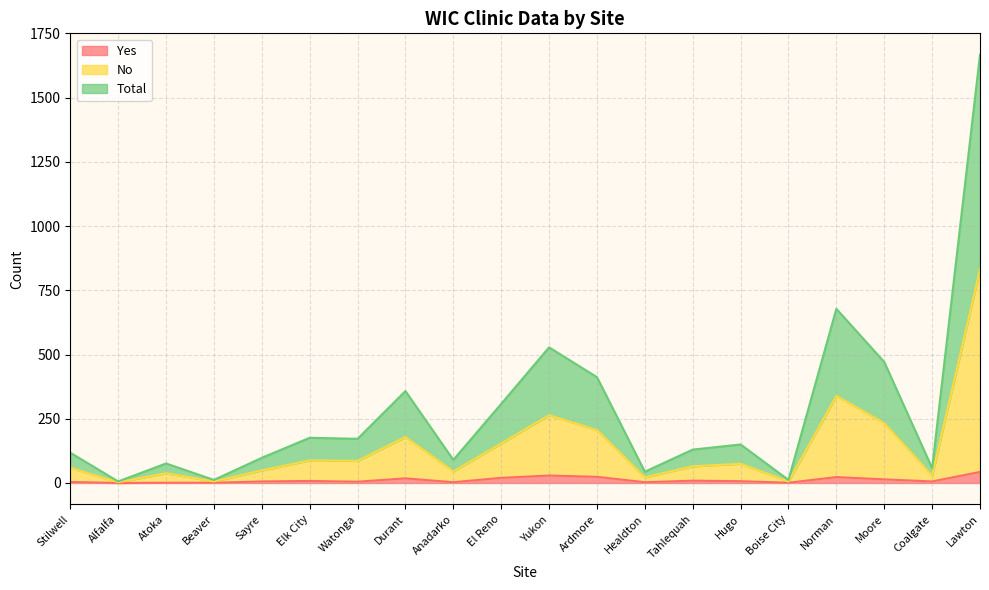

What are all the series names shown in the legend?

Yes, No, Total